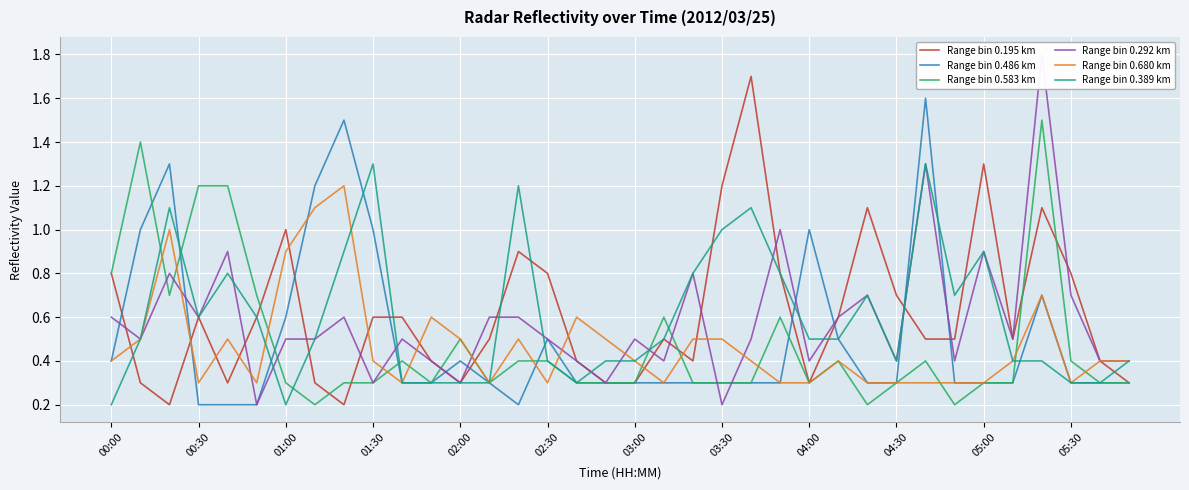

How many series are shown in this chart?

6